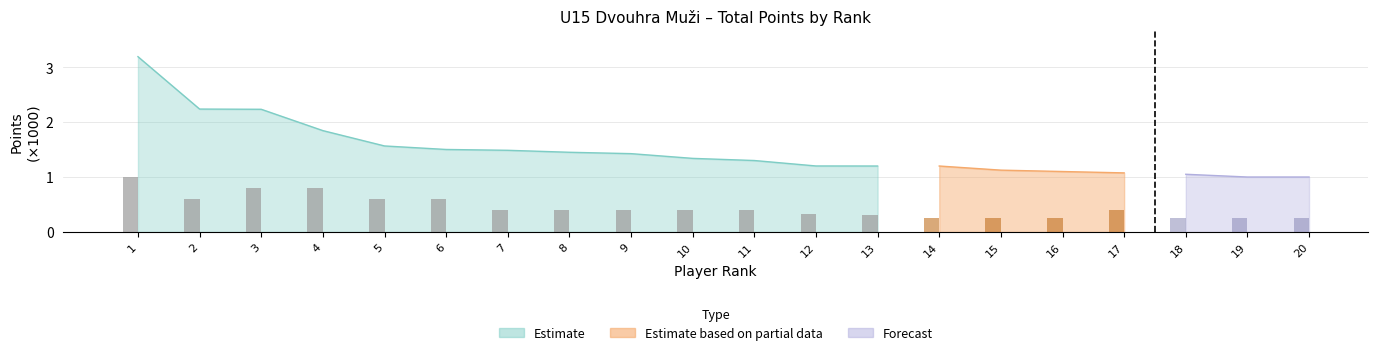

Does the chart contain any negative values?

No